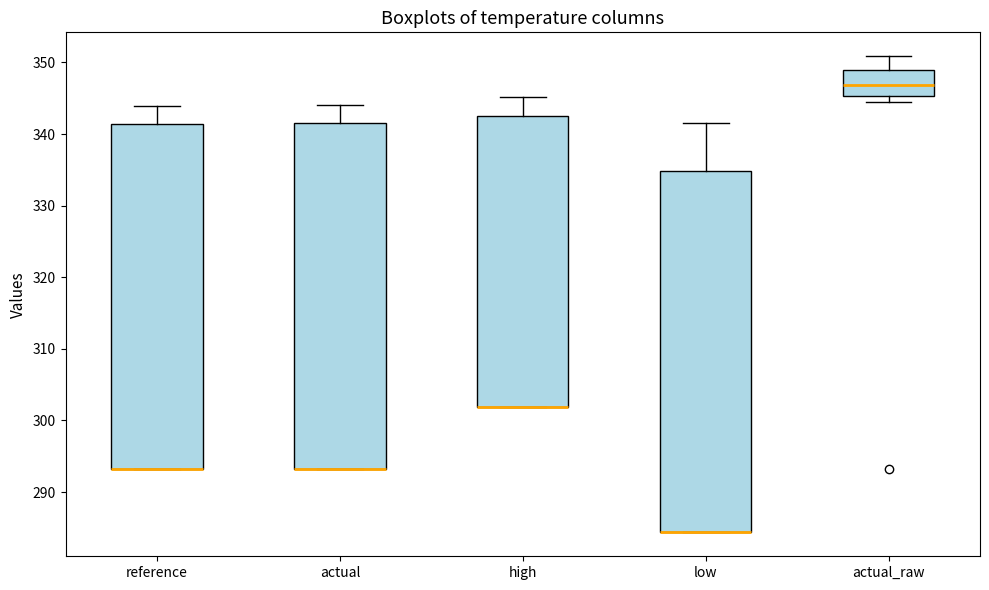

Reading left to right, read every box against the y-axis: the position of its median line, the range the box covers, and the ends of its whiskers. The values are not printed on the chart, so give them approximately, as read against the axis.

reference: median 293 (drawn on the box's lower edge), box 293 to 341, whiskers 293 to 344
actual: median 293 (drawn on the box's lower edge), box 293 to 341, whiskers 293 to 344
high: median 302 (drawn on the box's lower edge), box 302 to 343, whiskers 302 to 345
low: median 284 (drawn on the box's lower edge), box 284 to 335, whiskers 284 to 342
actual_raw: median 347, box 345 to 349, whiskers 345 (just below the box's lower edge) to 351